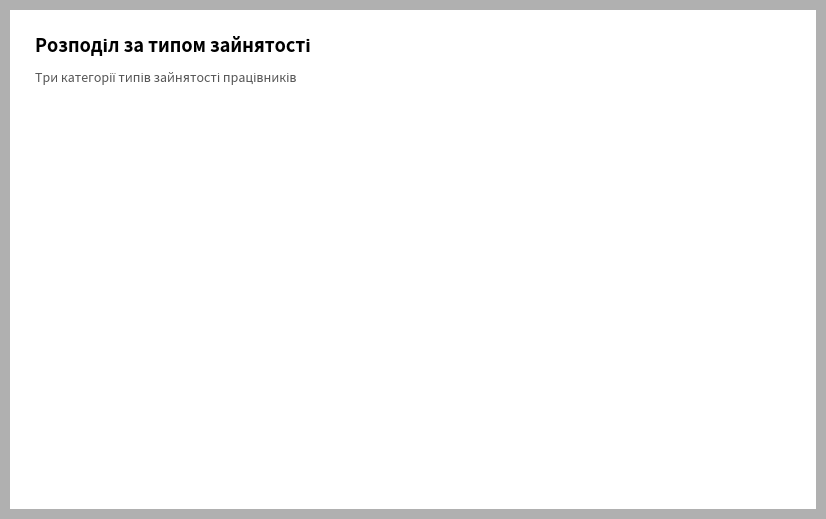

To the nearest percent, what is the average slice percentage?

33%